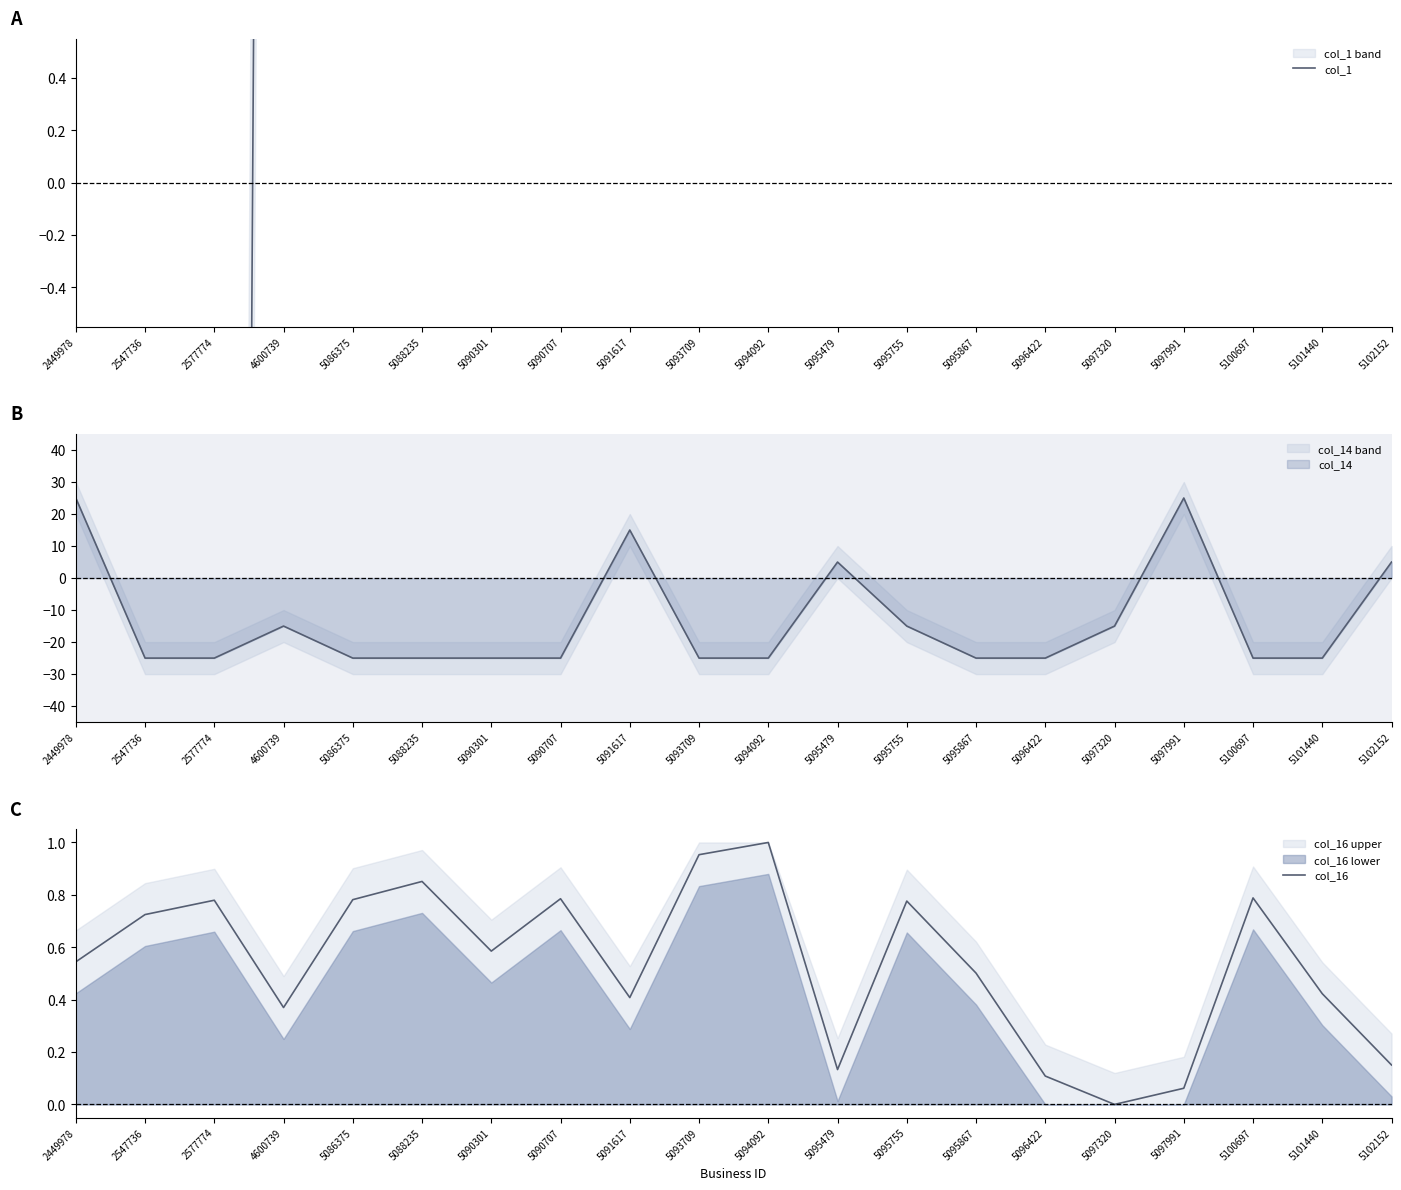

What is the value of the col_1 point at the 10th from the left?

24.9